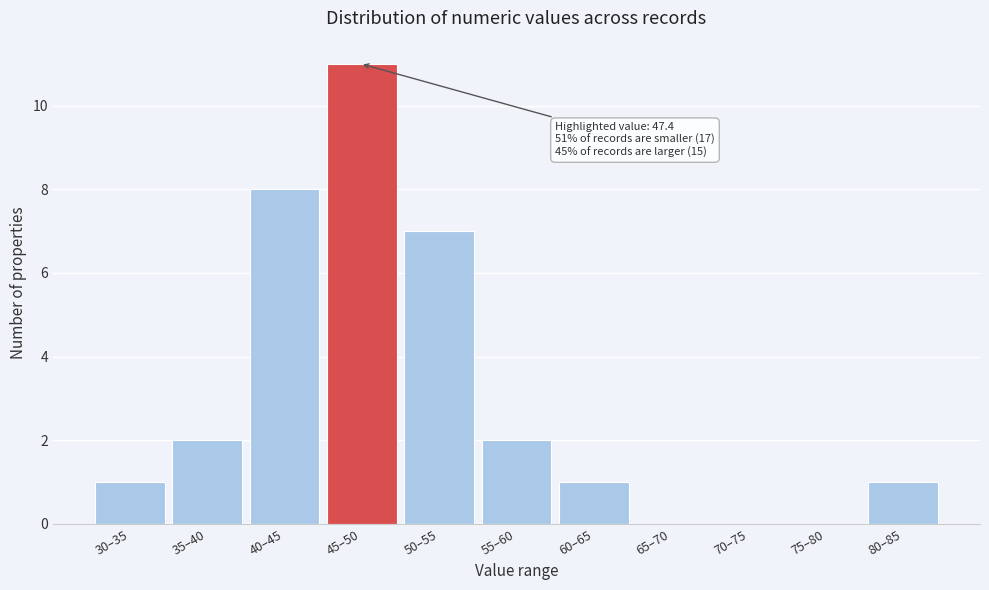

Reading left to right, extract all data points from this chart.

30–35=1	35–40=2	40–45=8	45–50=11	50–55=7	55–60=2	60–65=1	65–70=0	70–75=0	75–80=0	80–85=1